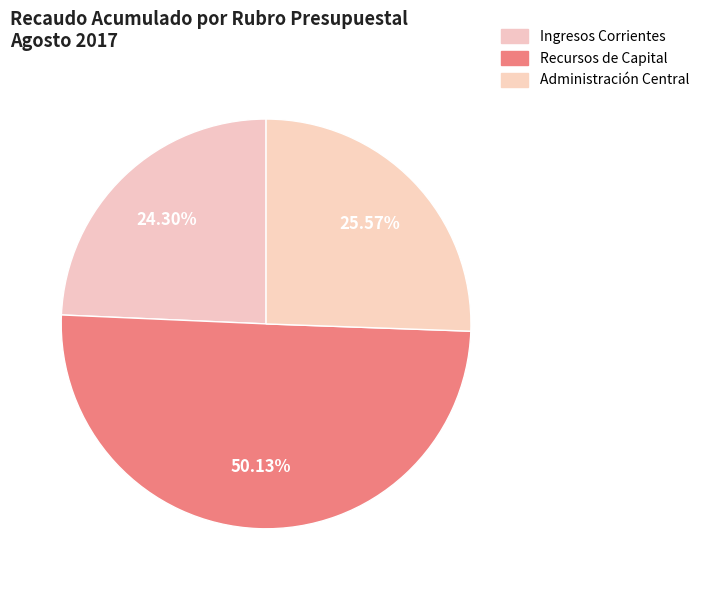

What portion of the pie excludes Administración Central?

74.4%